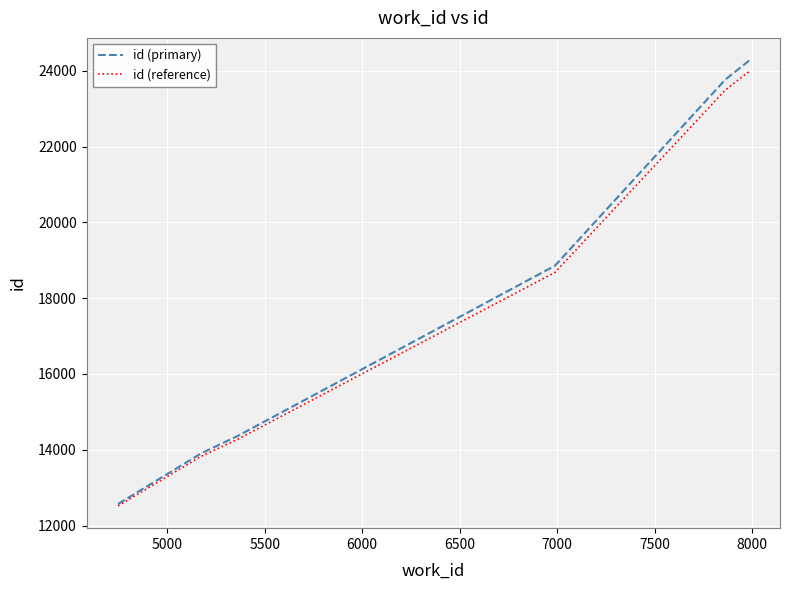

At 7500, list the series in order from largest to smallest.

id (primary), id (reference)